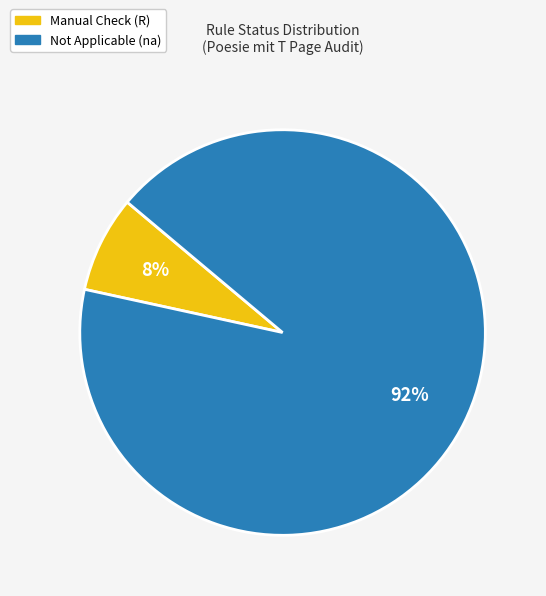

Does any single category account for the majority?

Yes